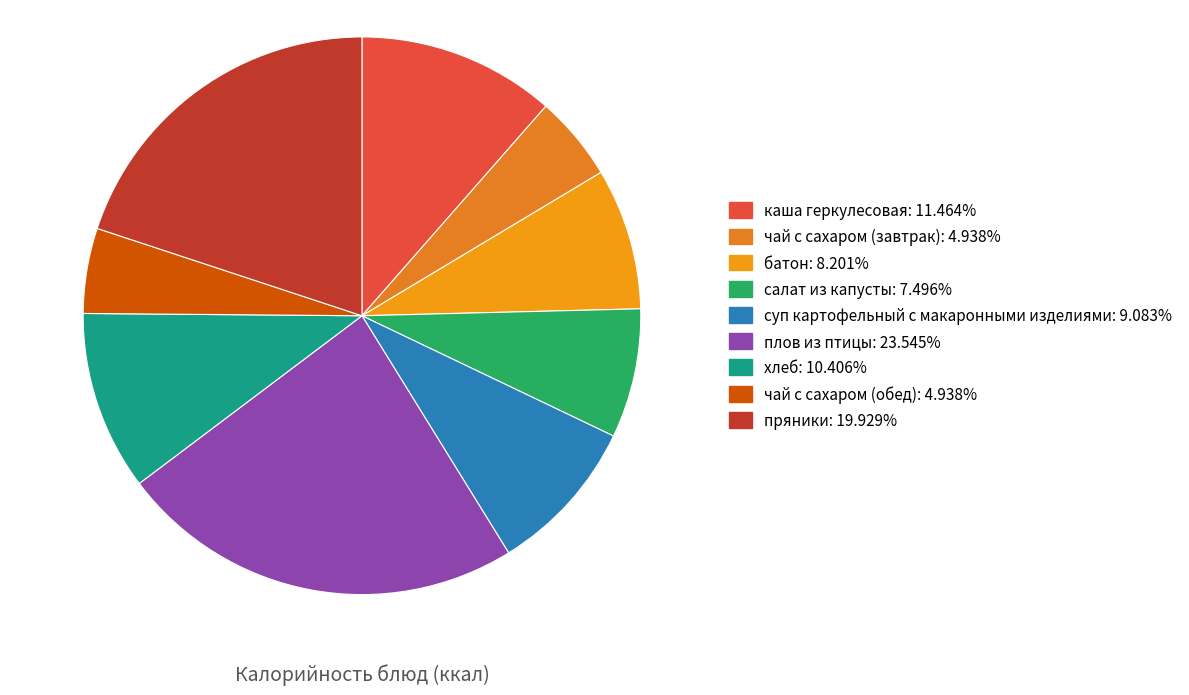

Is there a majority slice in this chart?

No